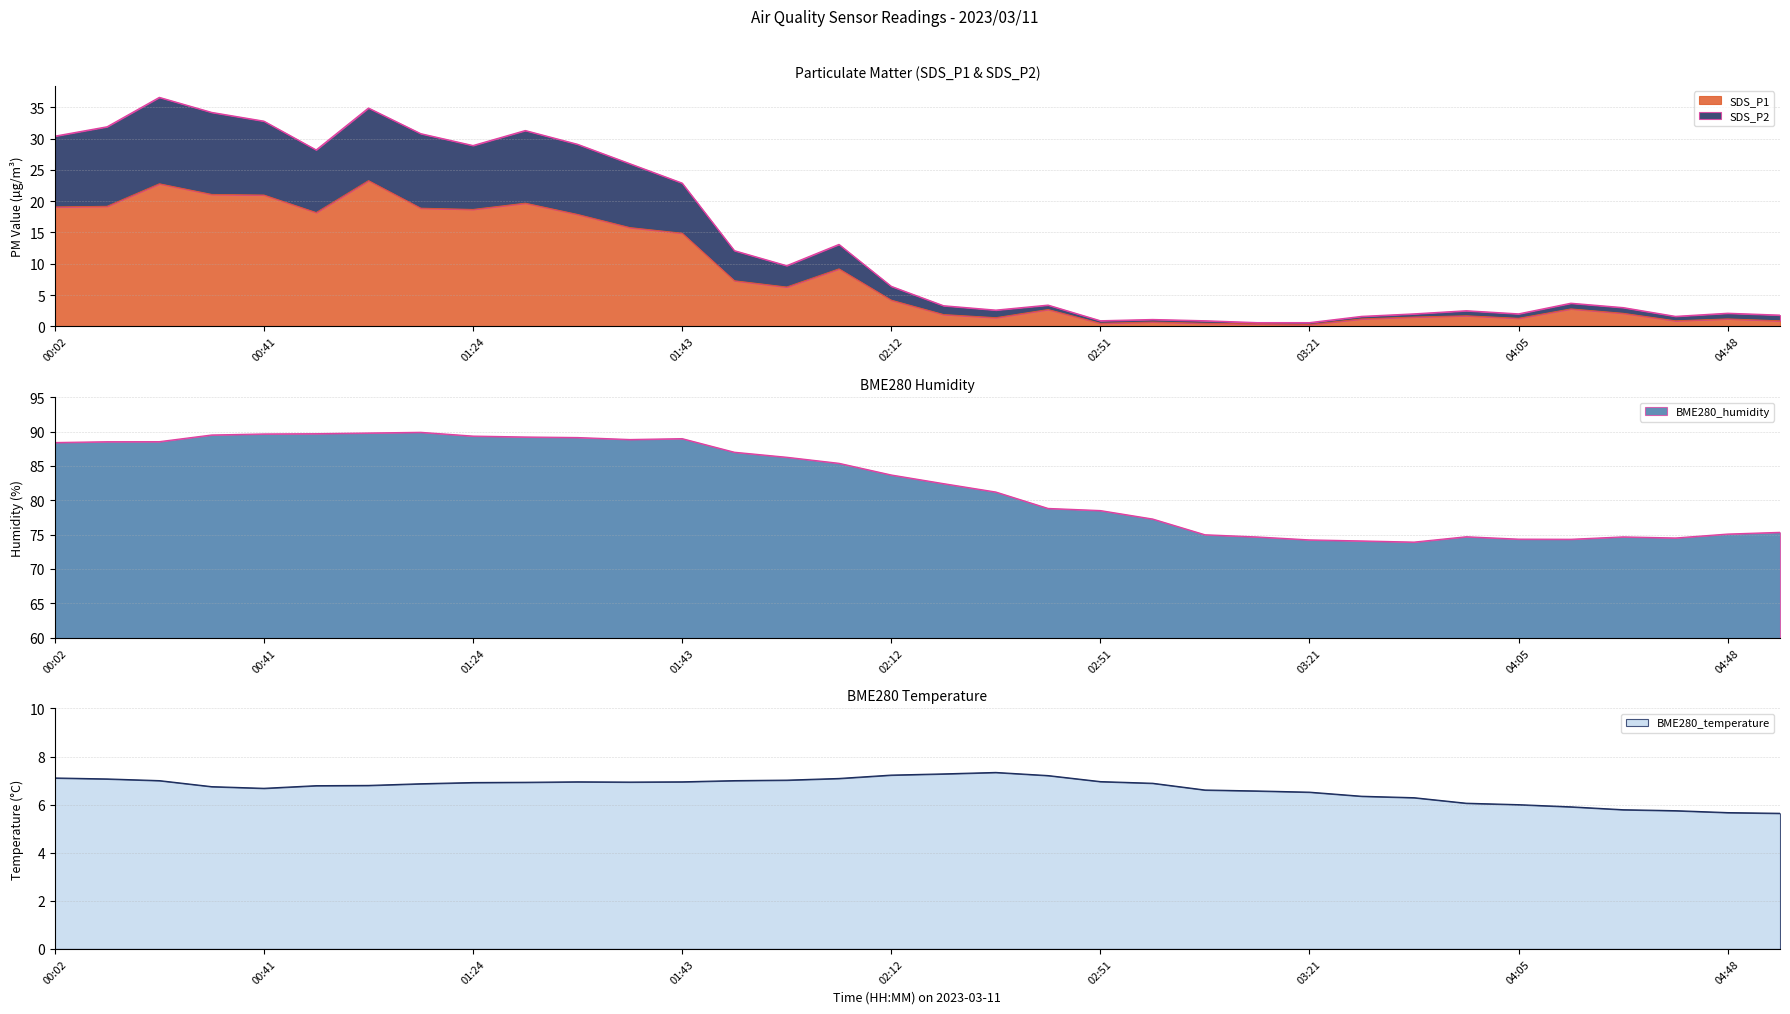

How many interior local peaks does the BME280_temperature series have?

2